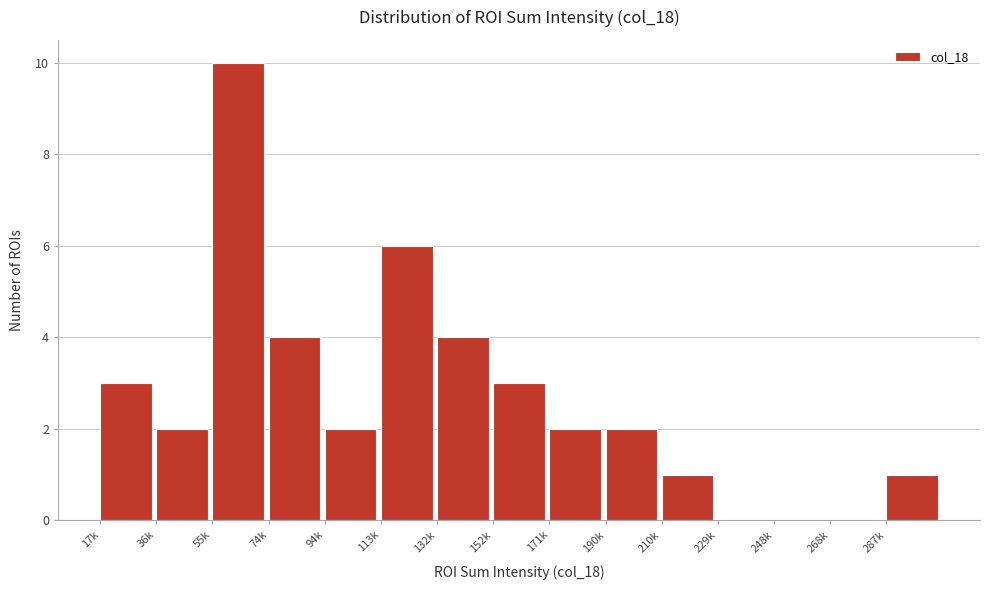

Reading left to right, transcribe all the data shown in this chart.

17k=3	36k=2	55k=10	74k=4	94k=2	113k=6	132k=4	152k=3	171k=2	190k=2	210k=1	229k=0	248k=0	268k=0	287k=1